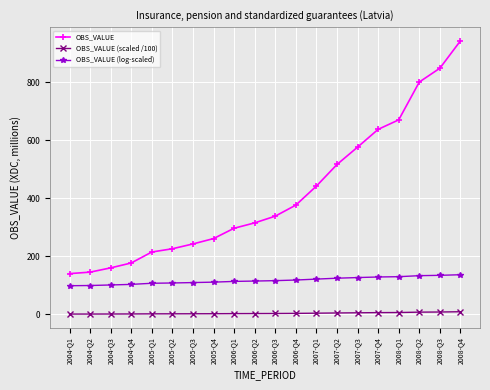

How many data points in OBS_VALUE (log-scaled) are less than 116?

10